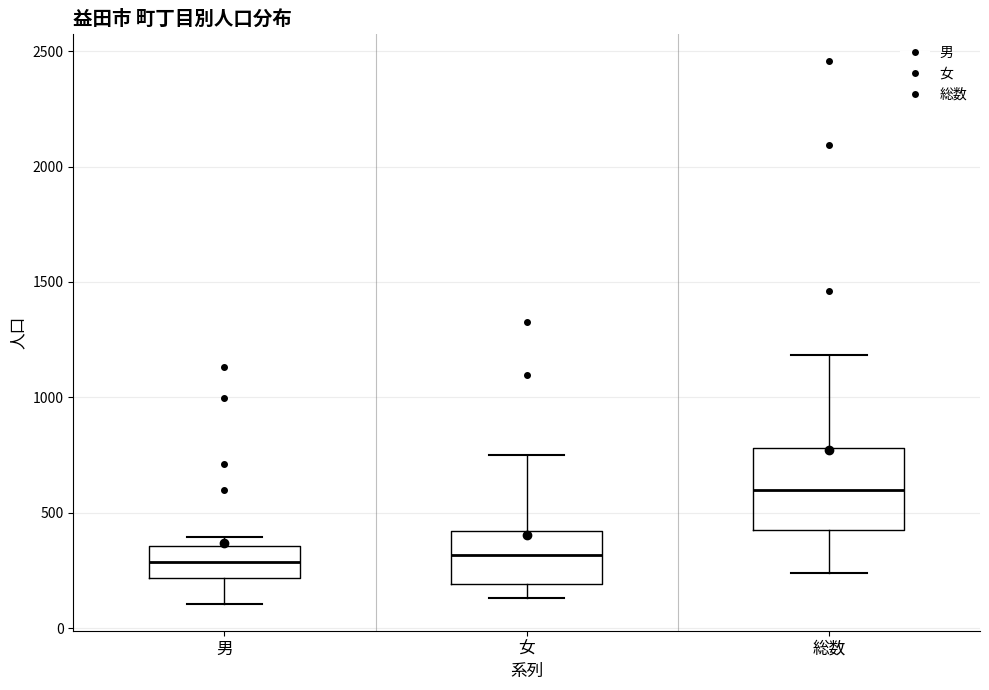

Which box has the highest median line?

総数